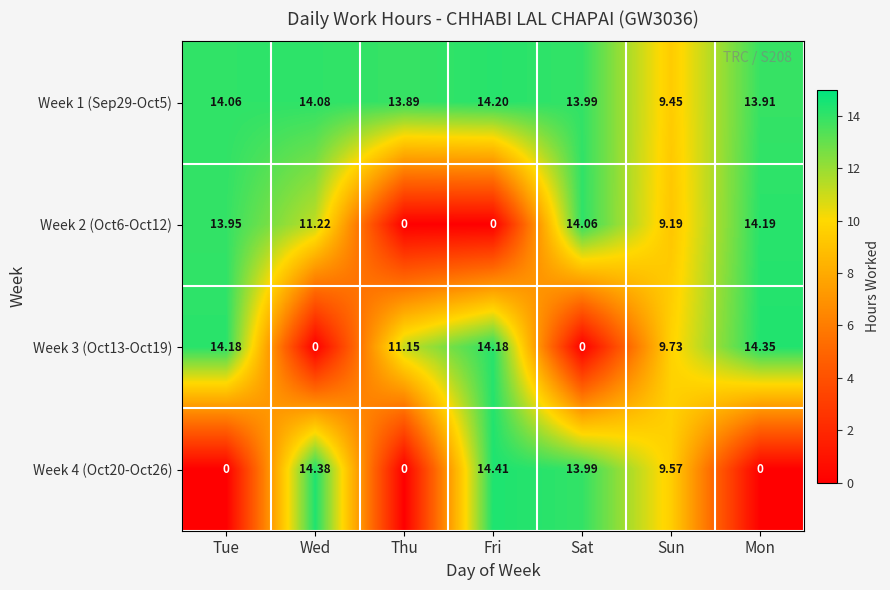

At which category is the sum across all series the highest?

Fri